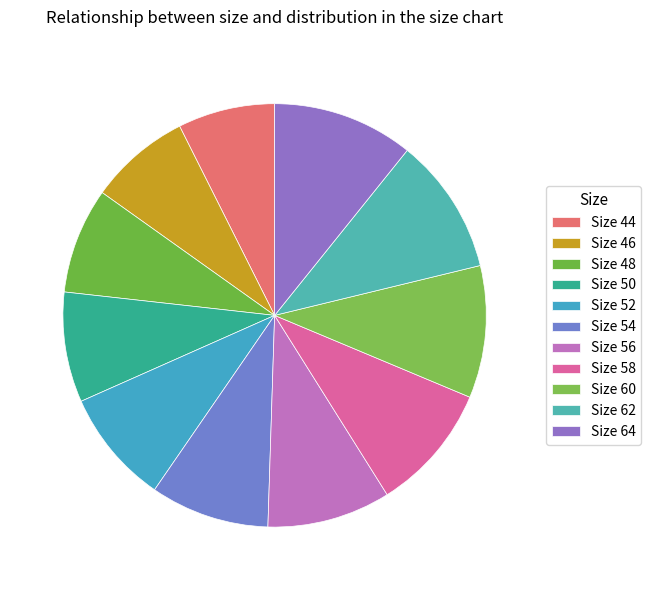

Rank the categories by value from highest to lowest.

Size 64, Size 62, Size 60, Size 58, Size 56, Size 54, Size 52, Size 50, Size 48, Size 46, Size 44